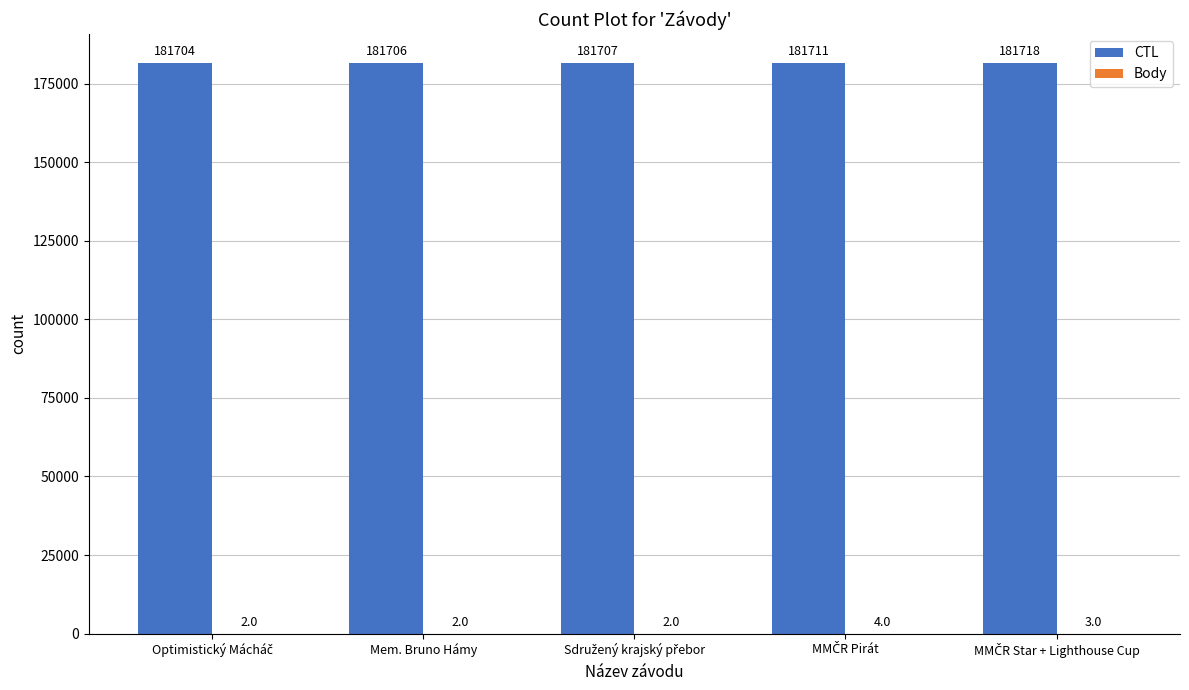

What is the sum of all CTL values?

908546